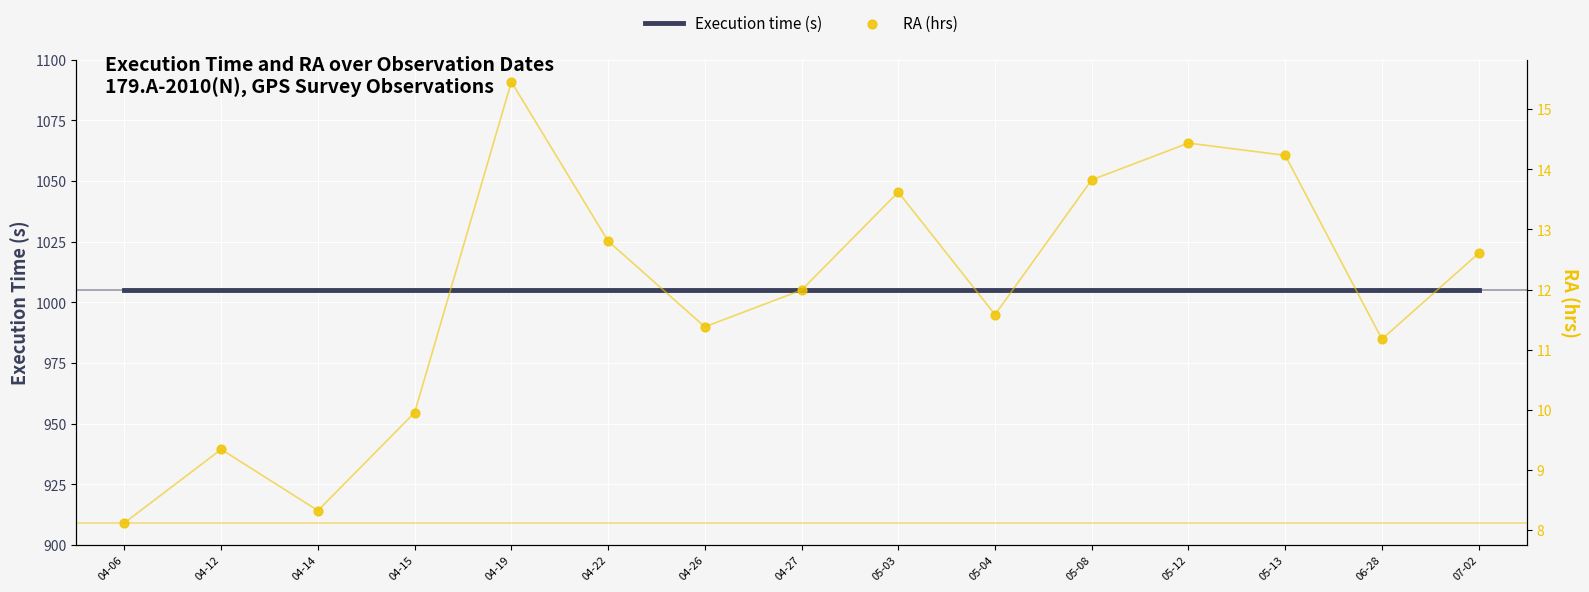

Is the value of Execution time (s) at 05-12 greater than the value of RA (hrs) at 07-02?

Yes